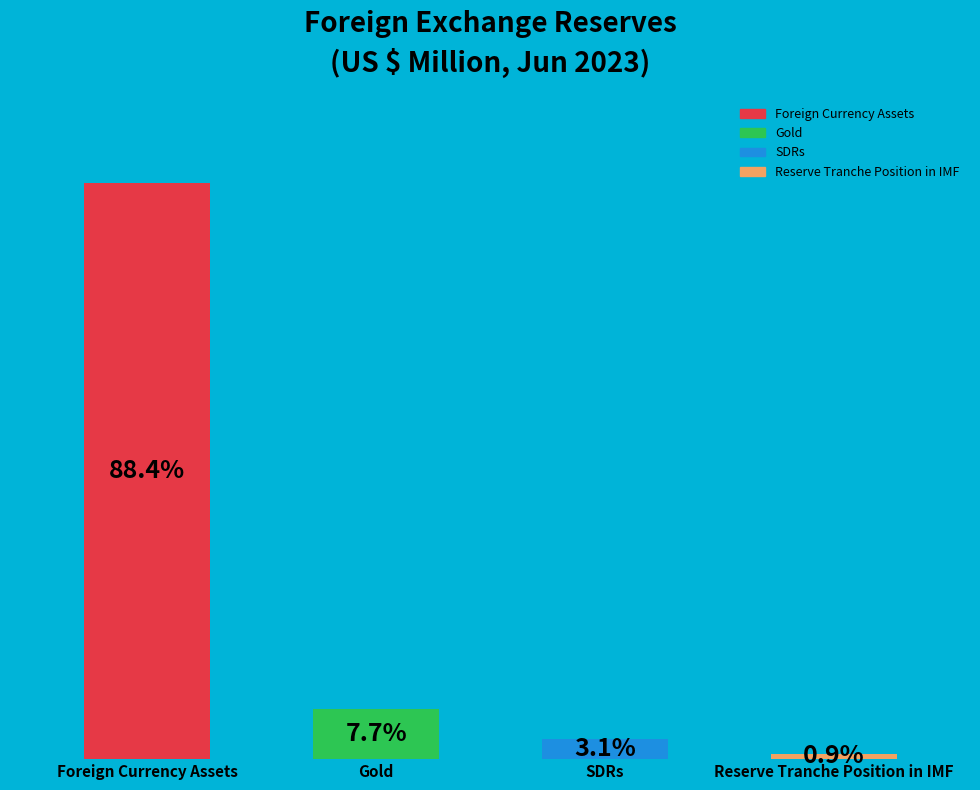

Are the bars horizontal?

No